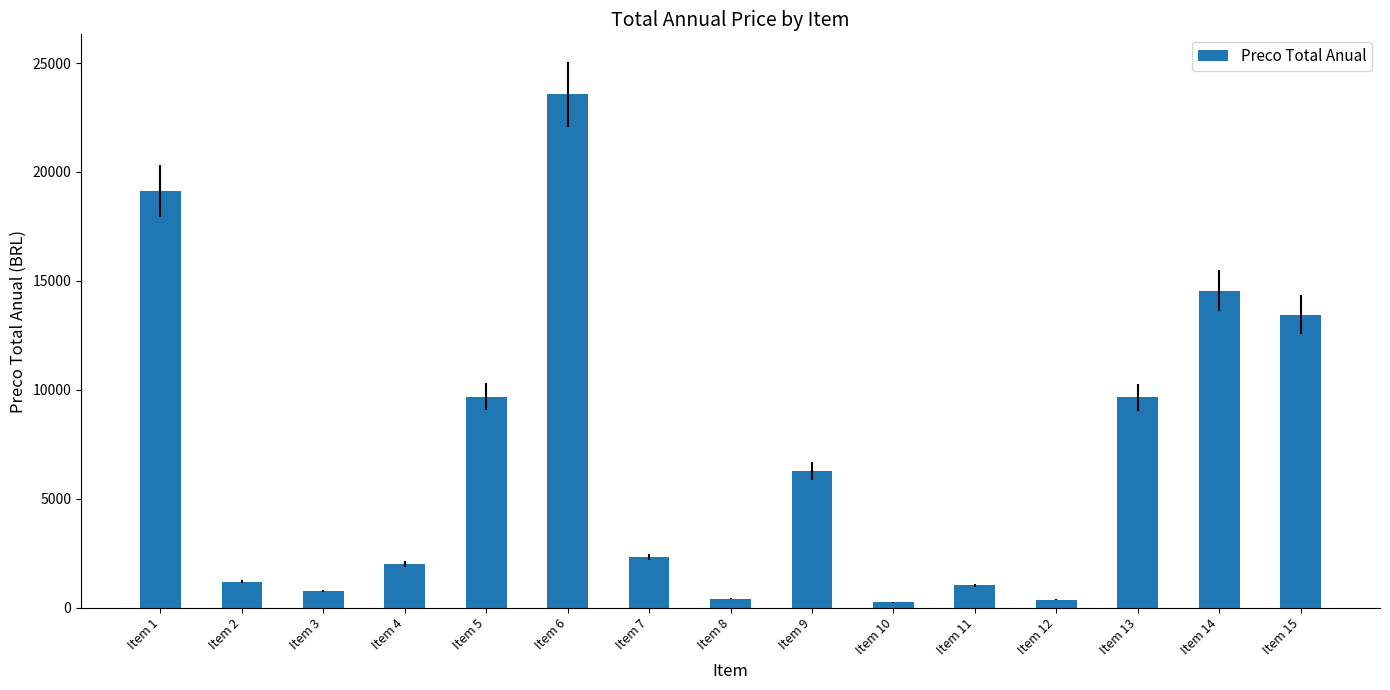

What is the value of the 12th bar from the left?

364.5